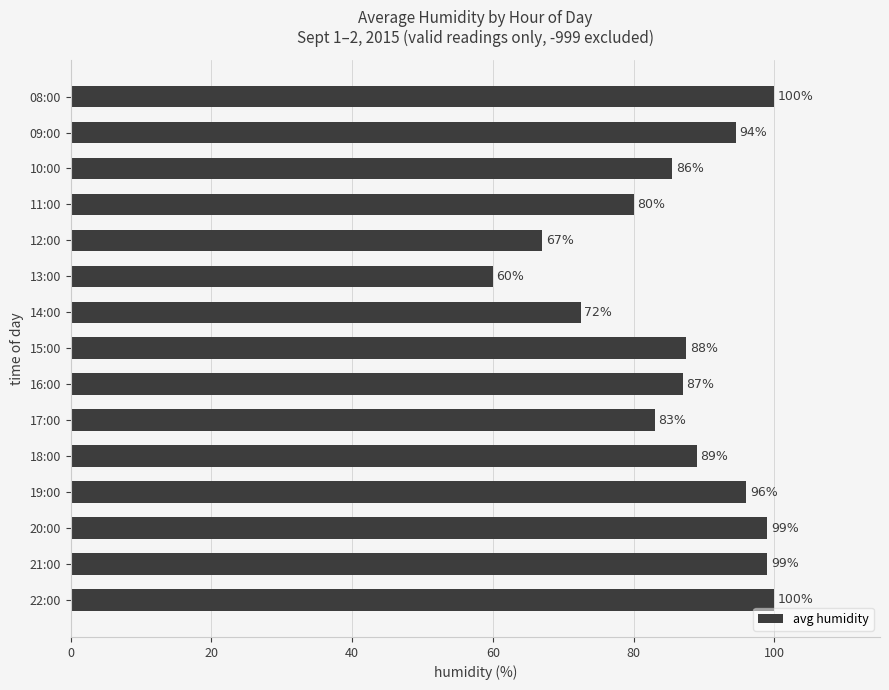

What is the sum of all values?

1300.0